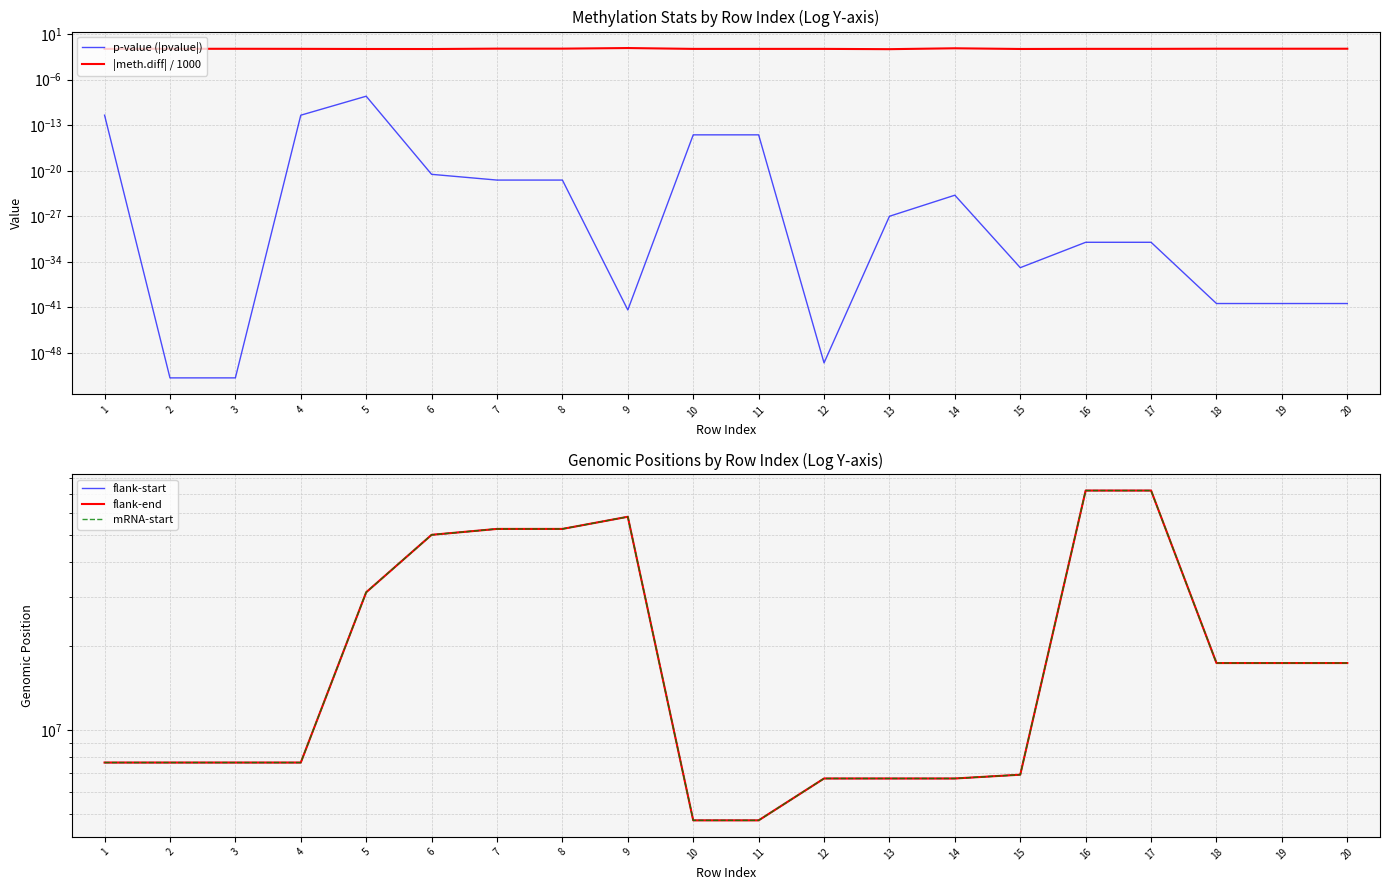

What is the approximate value of flank-end at 7?

52582146.0